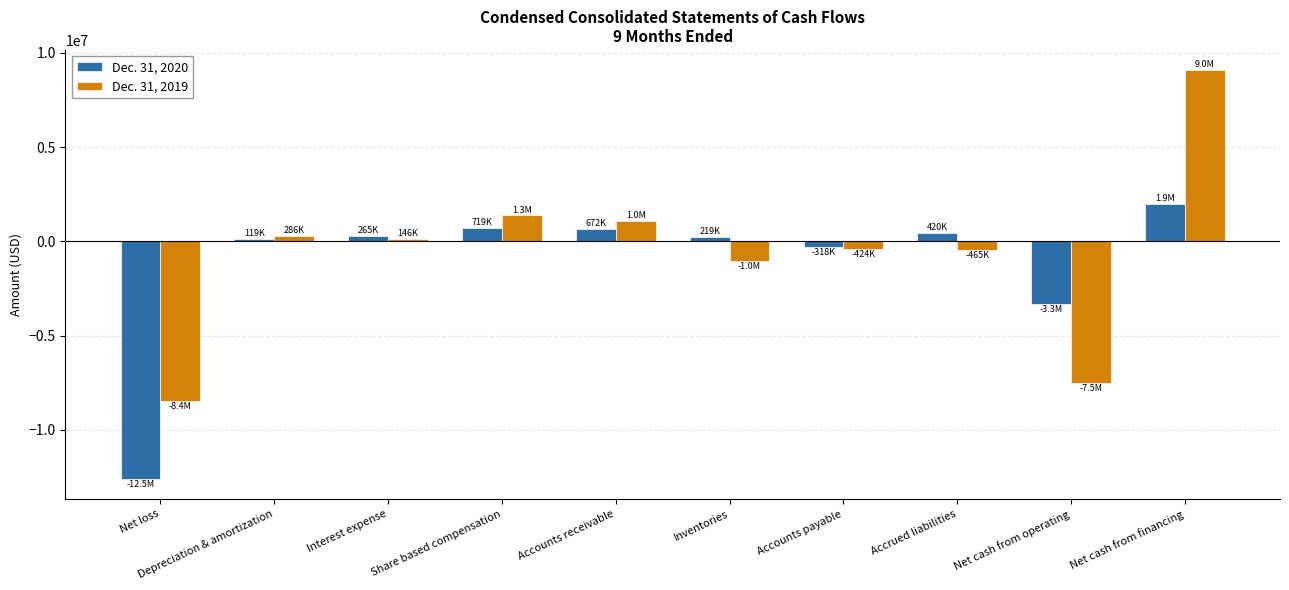

List the series in order of their peak value, highest first.

Dec. 31, 2019, Dec. 31, 2020